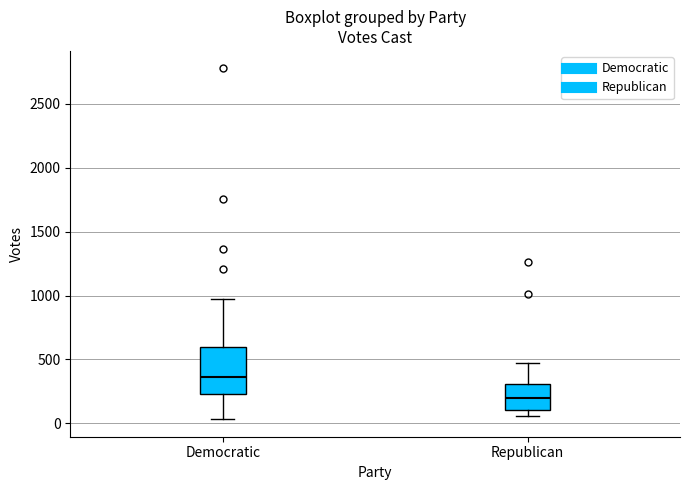

Reading left to right, read every box against the y-axis: the position of its median line, the range the box covers, and the ends of its whiskers. The values are not printed on the chart, so give them approximately, as read against the axis.

Democratic: median 350, box 250 to 600, whiskers 50 to 950
Republican: median 200, box 100 to 300, whiskers 50 to 450